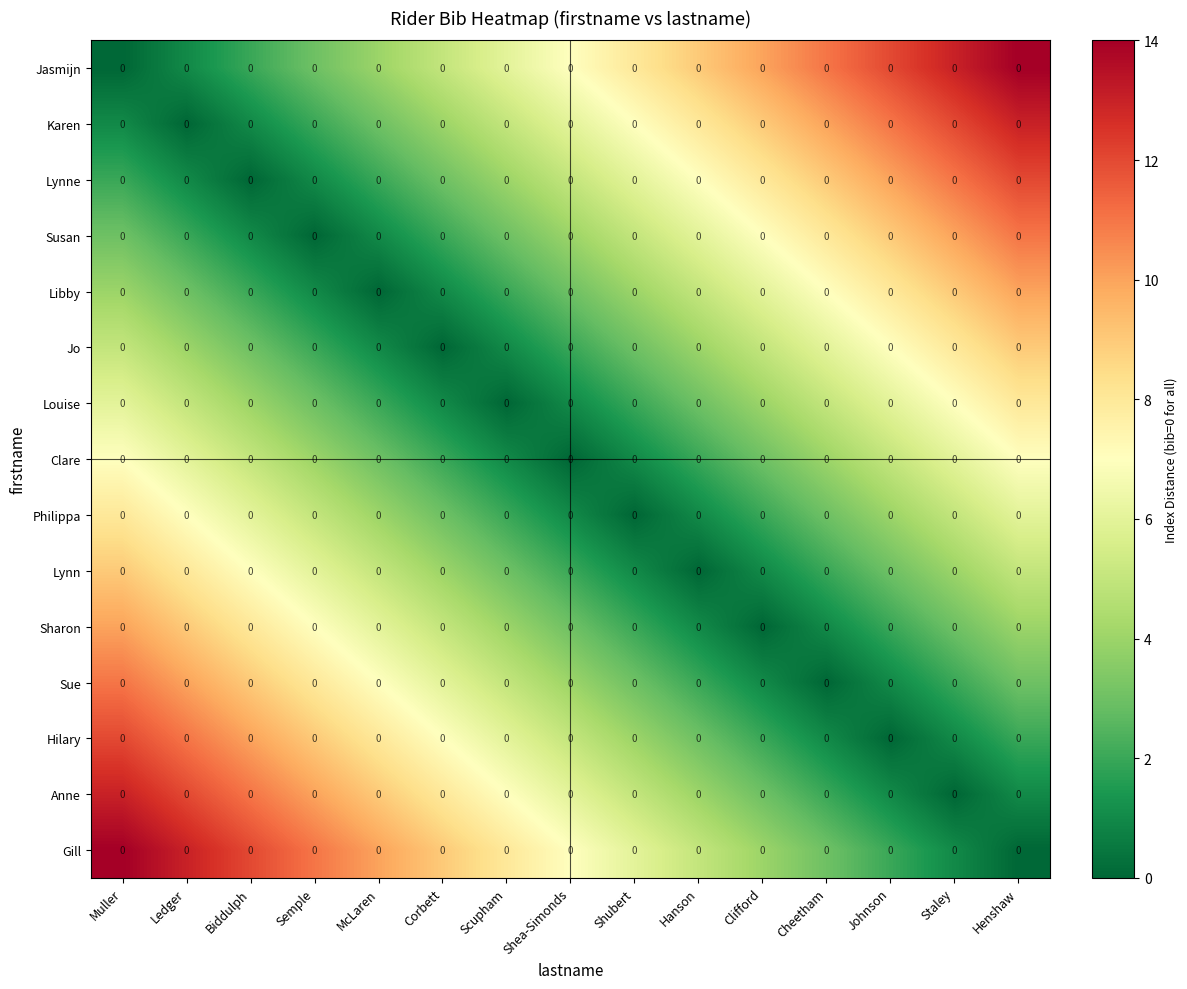

How many values in the Libby series are below 4?

7